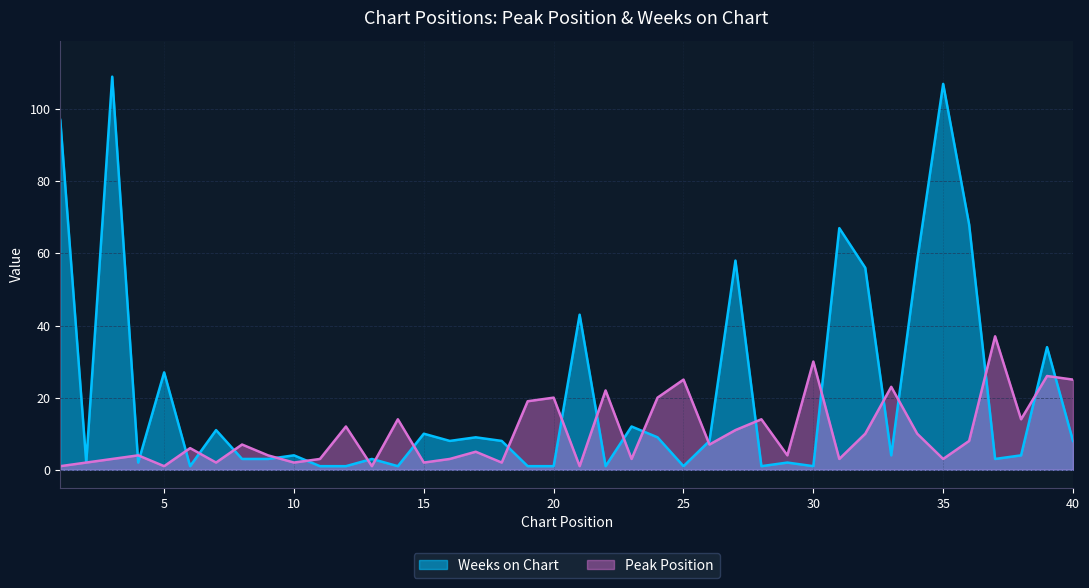

Which series changed the most between 1 and 5?

Weeks on Chart